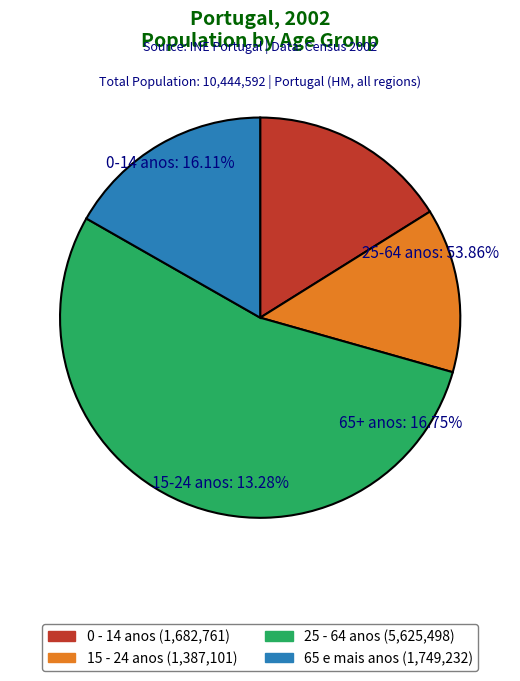

Does any single category account for the majority?

Yes